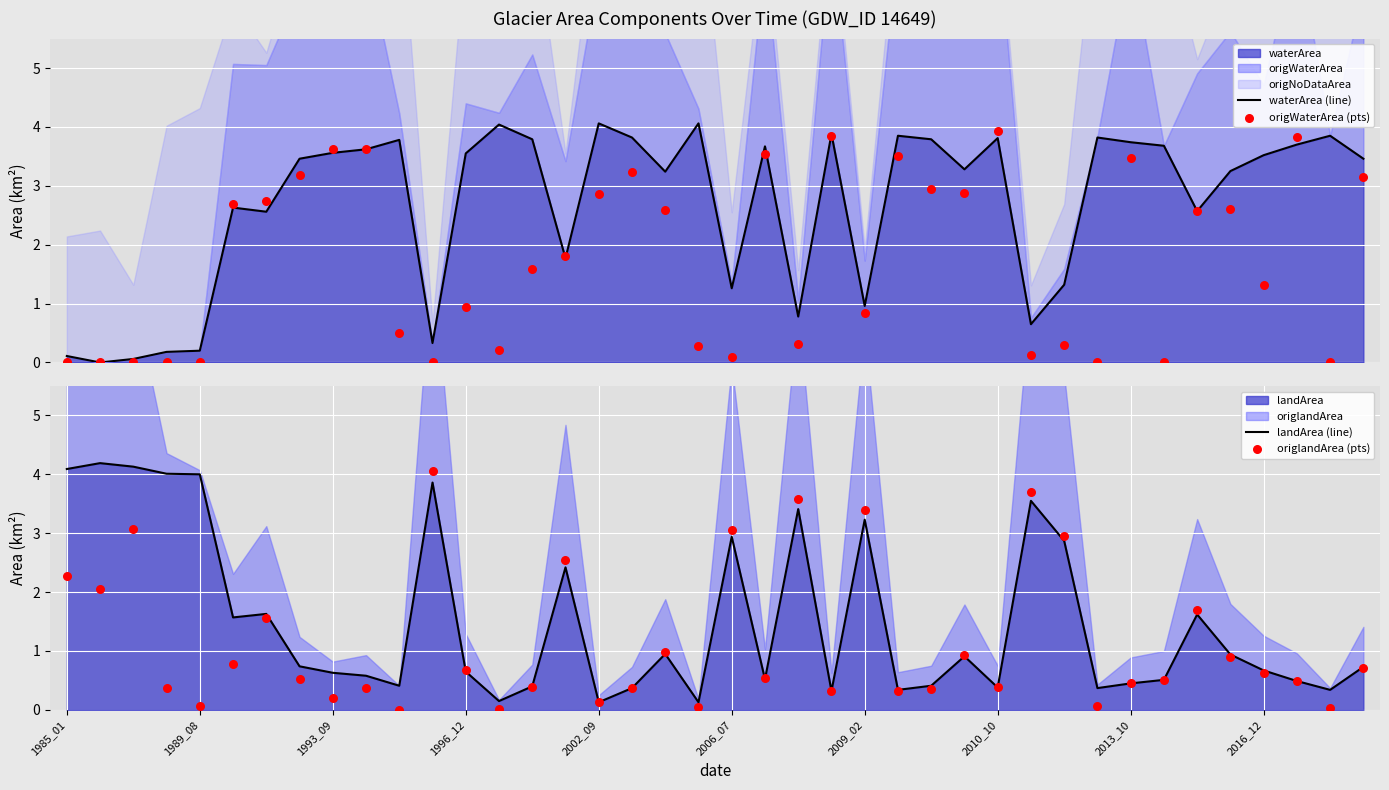

The landArea series shows 2.9 at 2006_07. True or false?

True